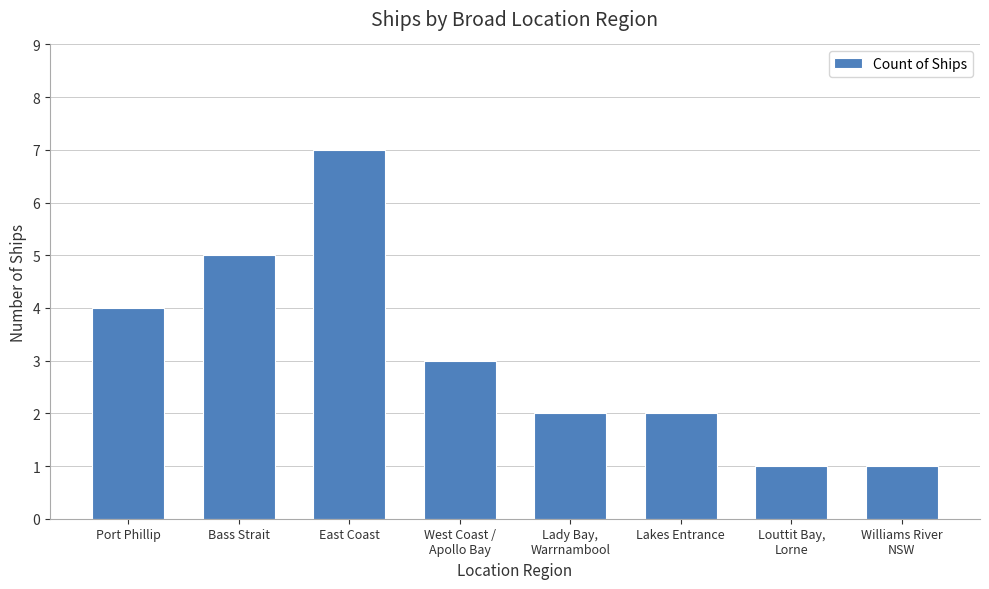

Where does the data first go above 3?

Port Phillip